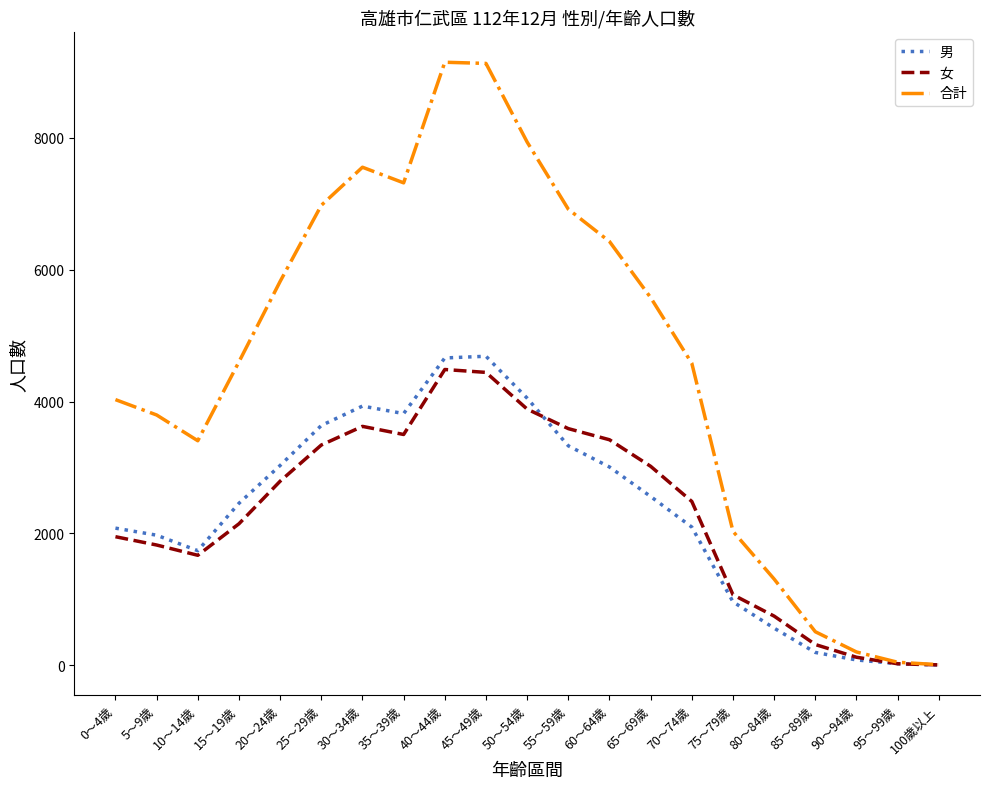

Does the chart display data point markers on the line(s)?

No